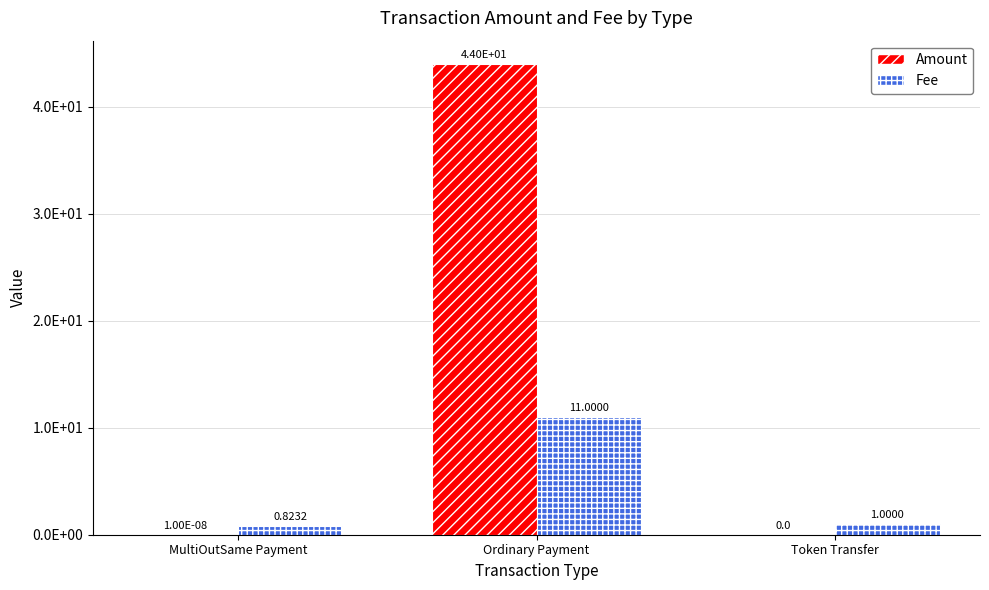

Where does the Fee series first go above 1?

Ordinary Payment